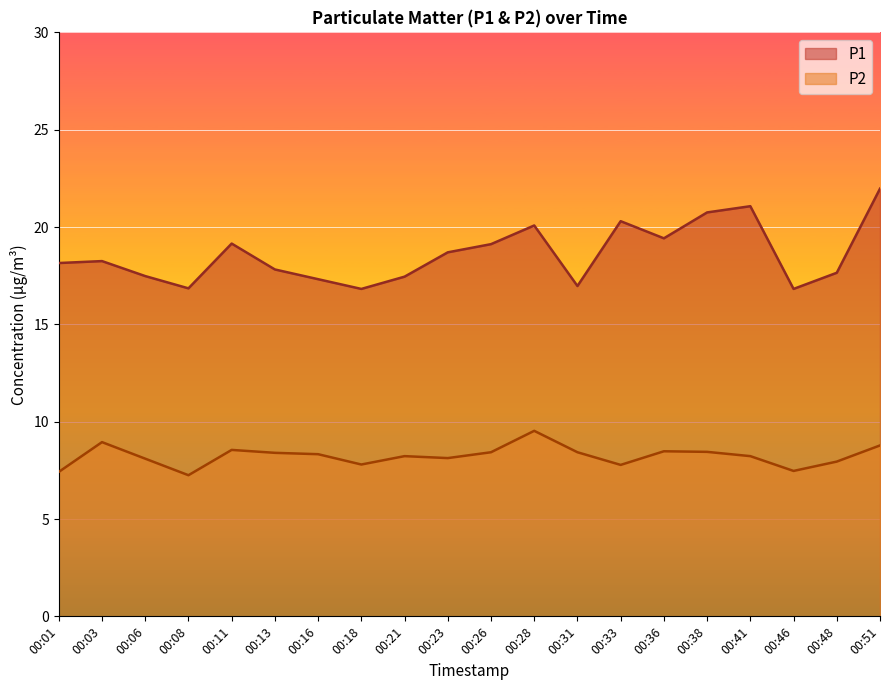

How many values in the P1 series are below 18?

9